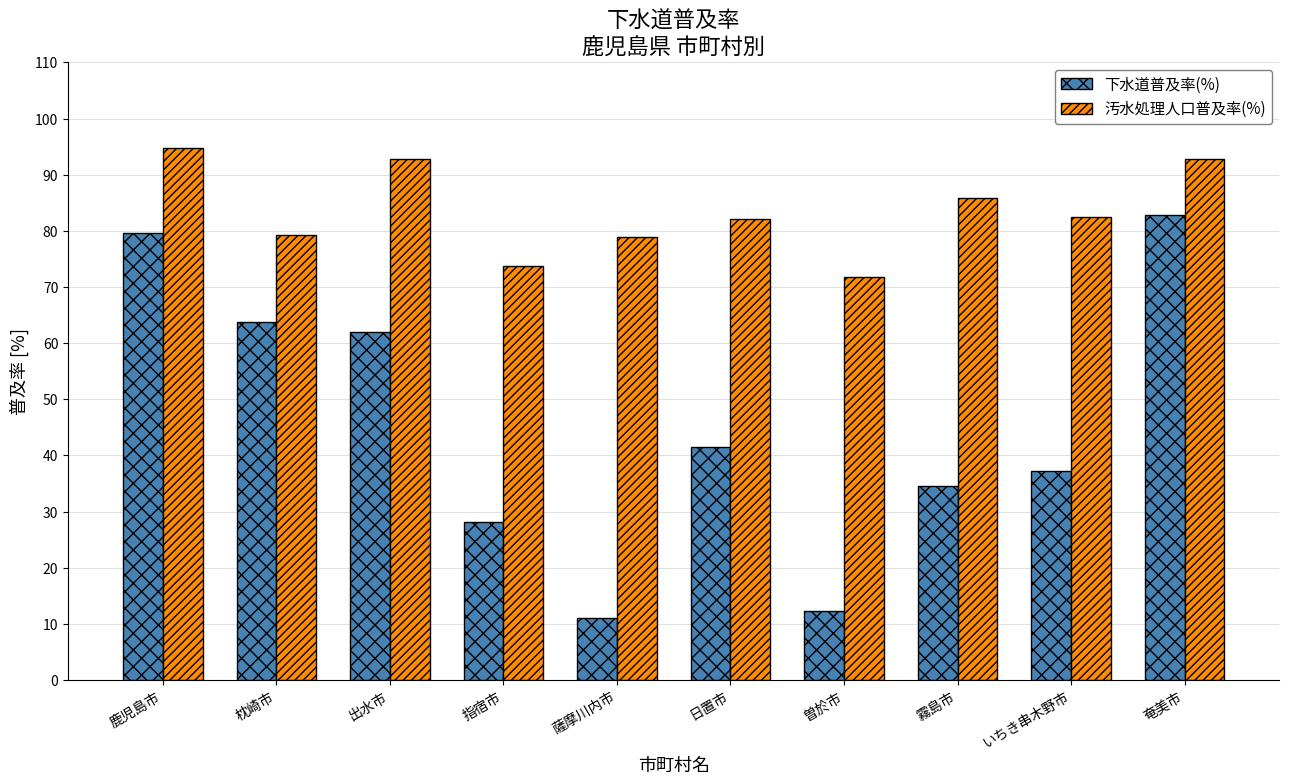

What is the difference between the highest and lowest values at 指宿市?

45.6